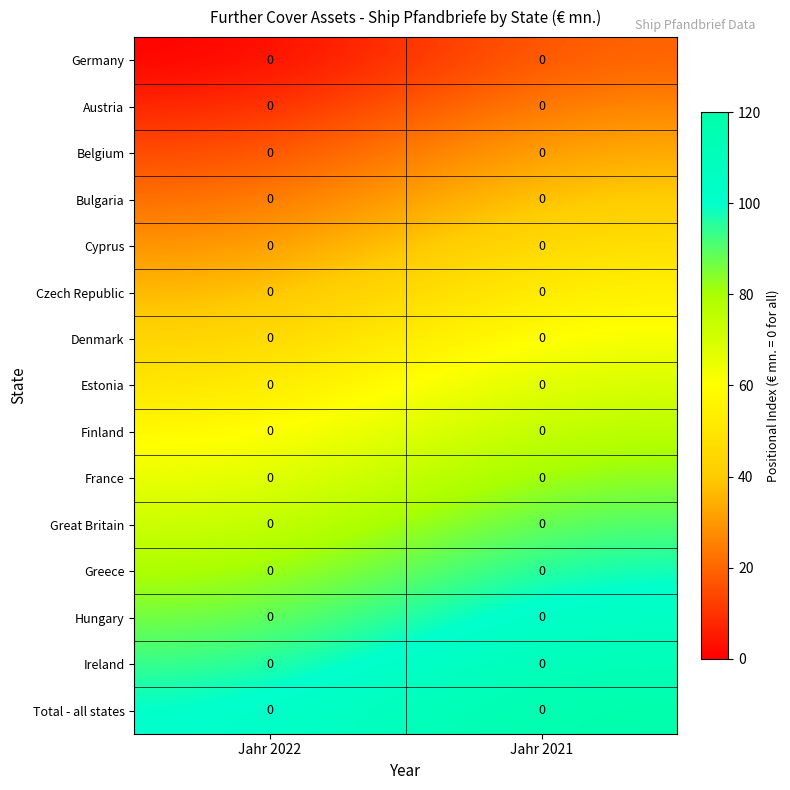

List the labels in order of Greece value, smallest first.

Jahr 2022, Jahr 2021